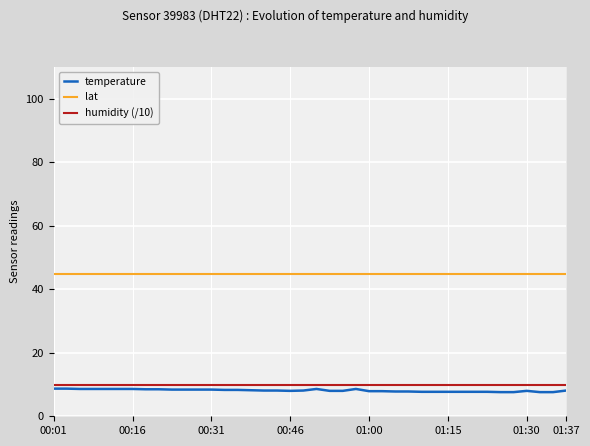

Between 32 and 11, which is larger?

11